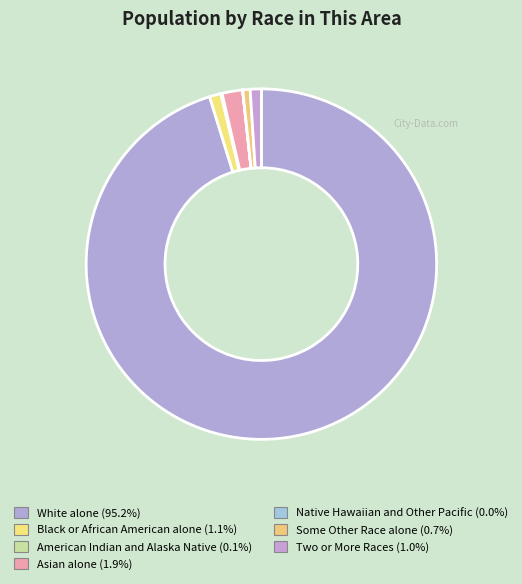

To the nearest percent, what is the combined percentage of Some Other Race alone and Native Hawaiian and Other Pacific?

1%